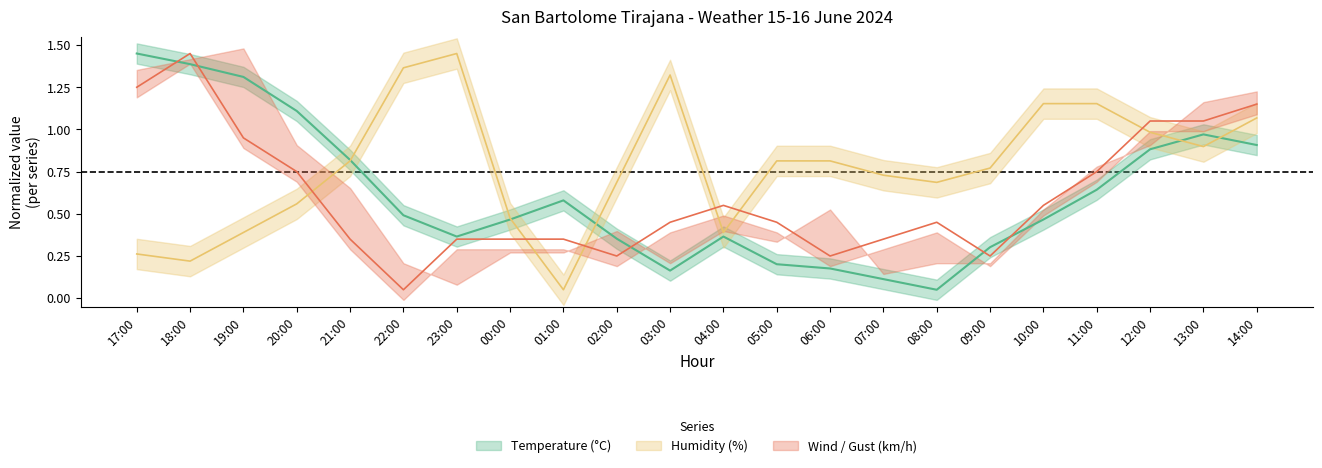

Which series has the largest total across all categories?

Humidity (%)